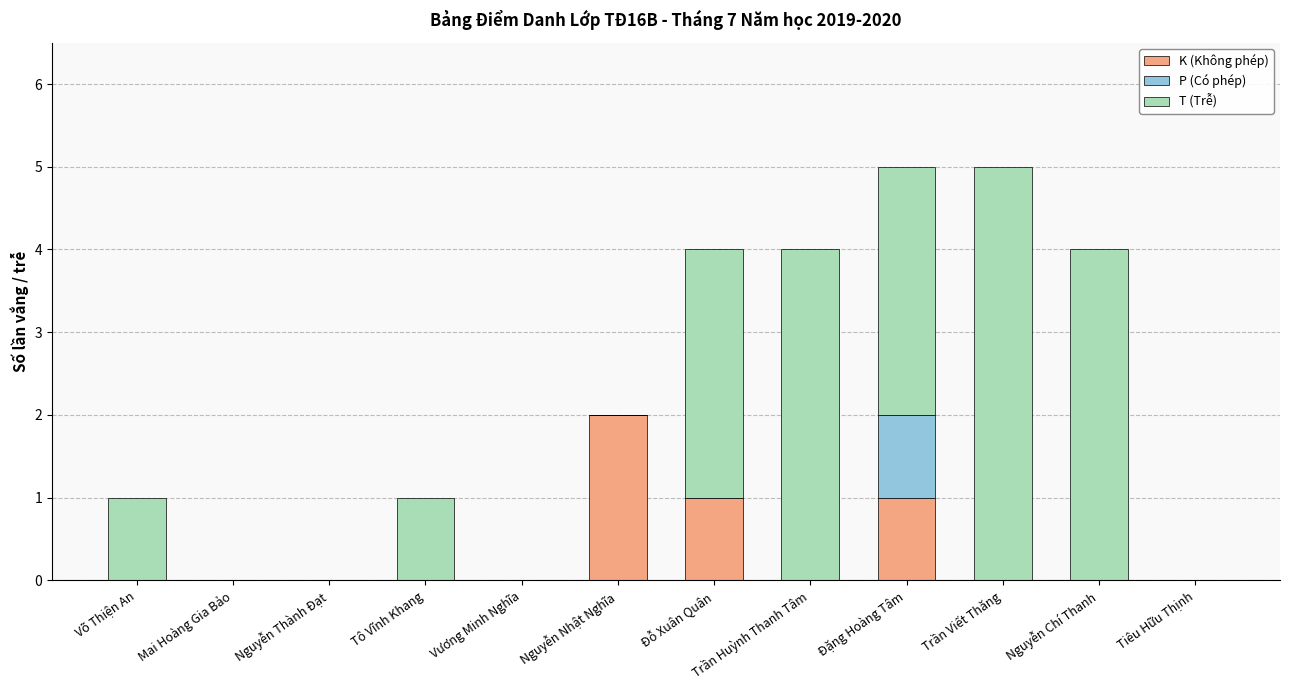

What are all the series names shown in the legend?

K (Không phép), P (Có phép), T (Trễ)